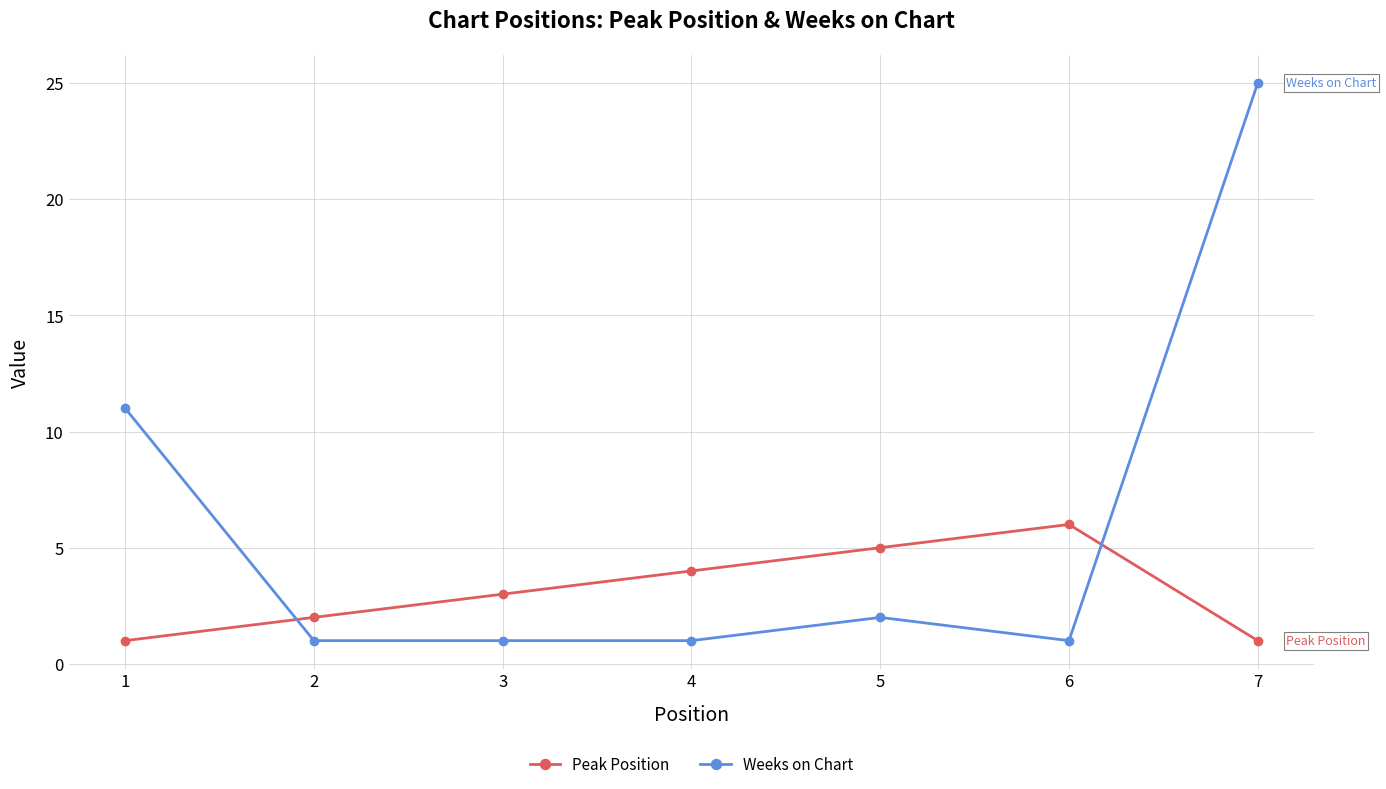

Count the number of data series in this chart.

2